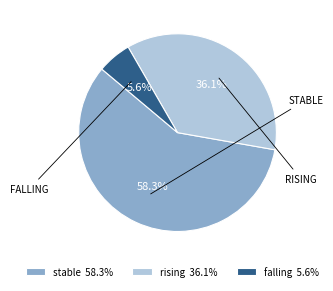

What percentage is the rising slice, to the nearest percent?

36%